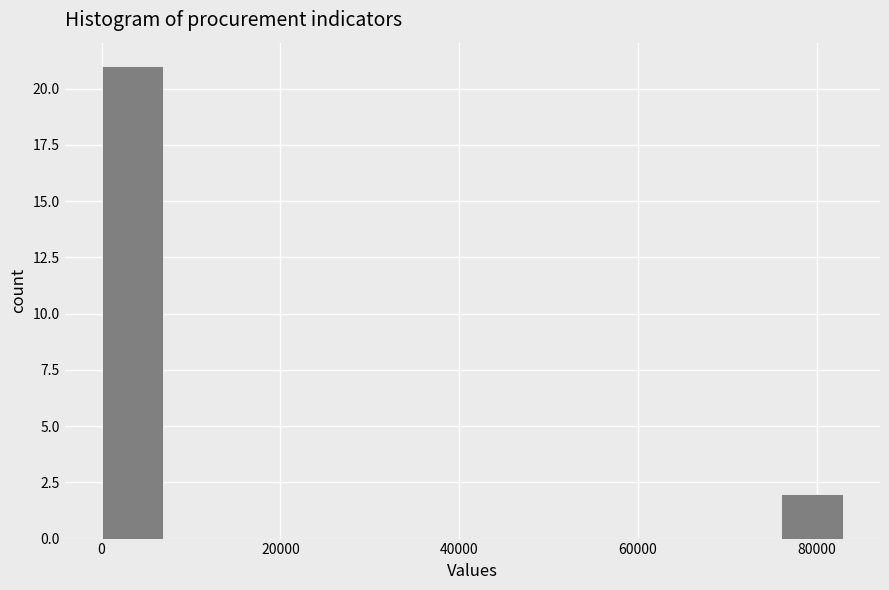

Around what value on the x-axis is the tallest bar? Give the approximate position of its centre, as read against the axis.

4000